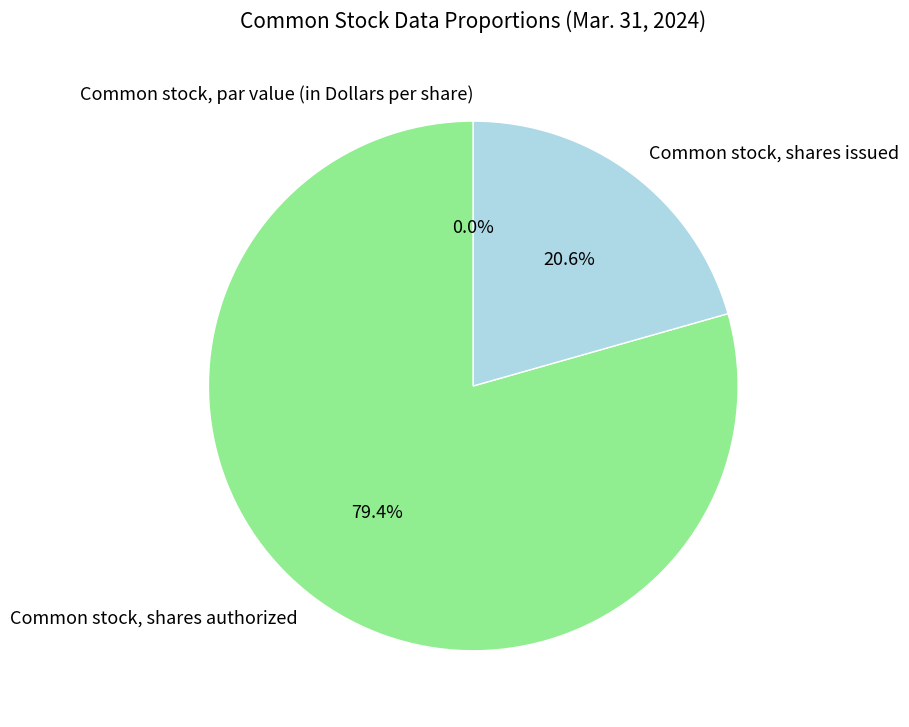

How many slices are in this pie chart?

3